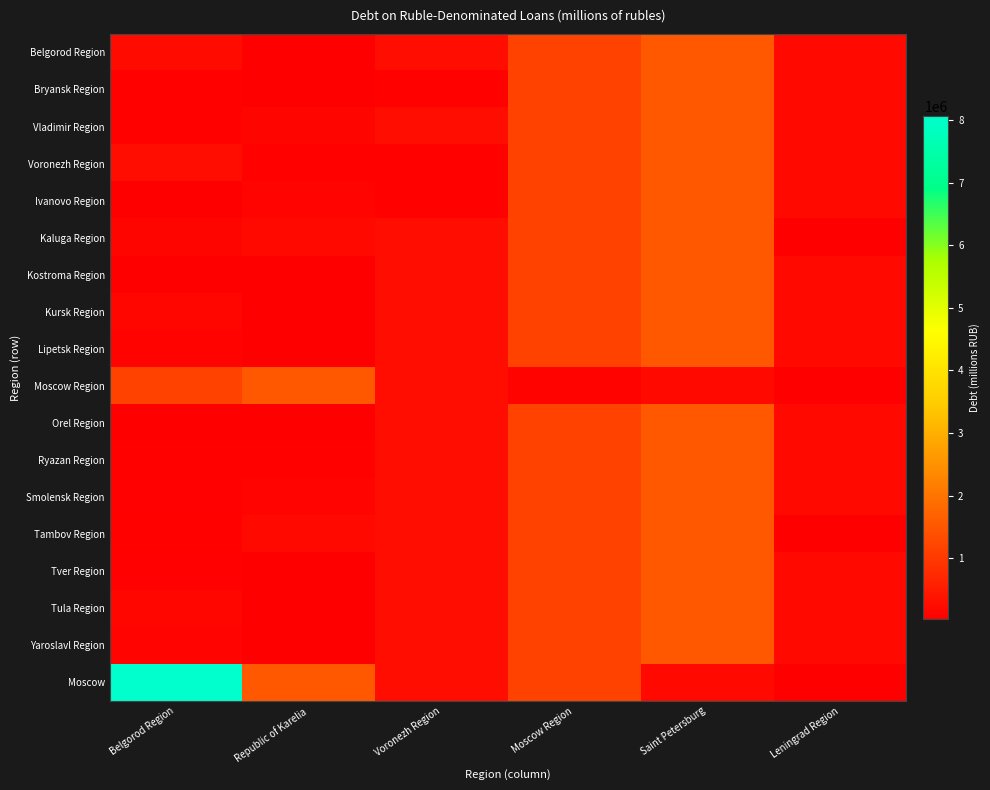

At which category is the sum across all series the highest?

Saint Petersburg